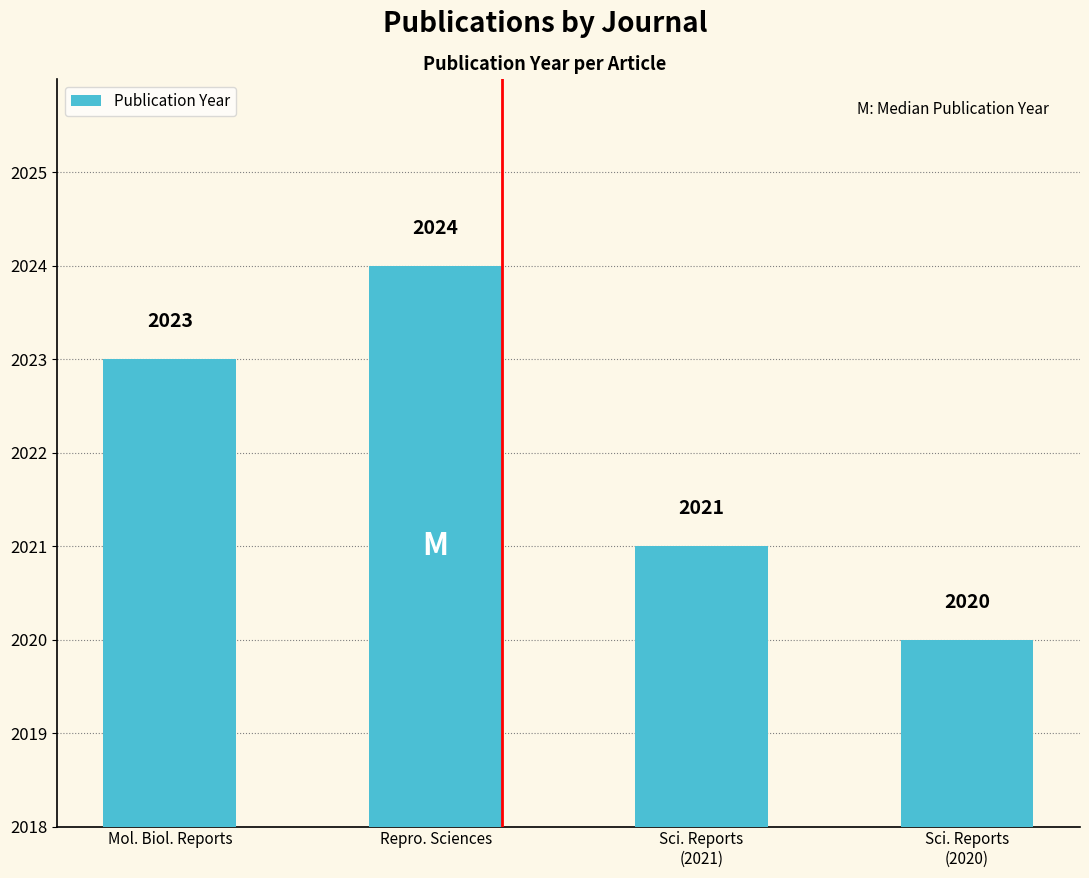

What is the minimum value shown in the chart?

2020